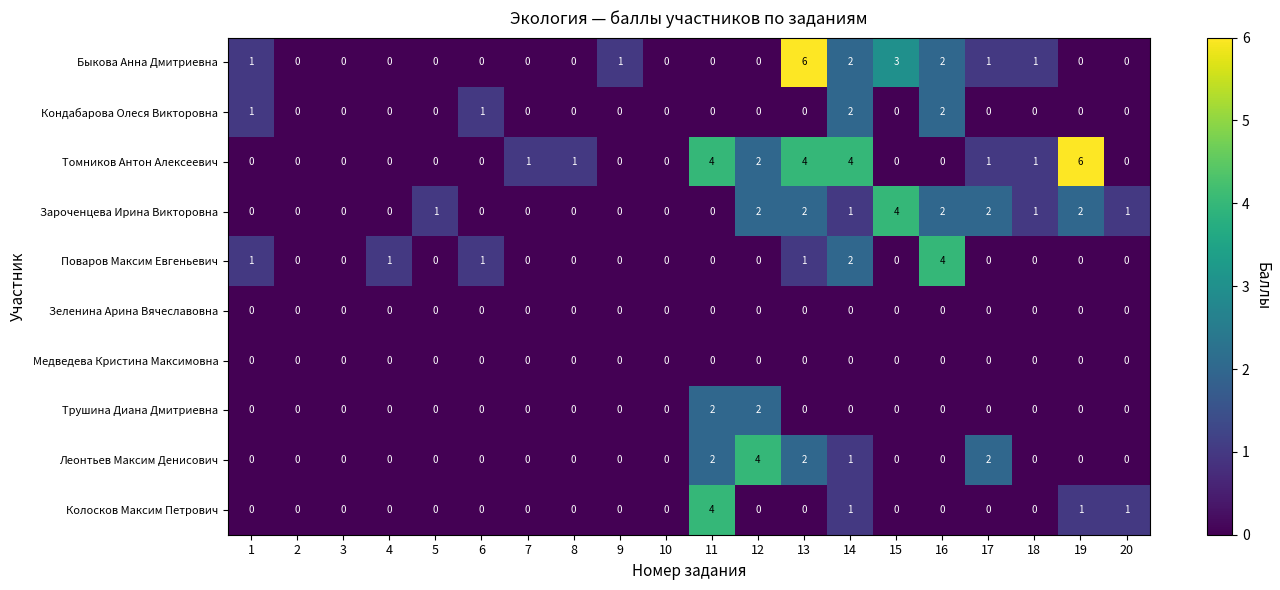

Count the Томников Антон Алексеевич values in the range 0 to 2.

16